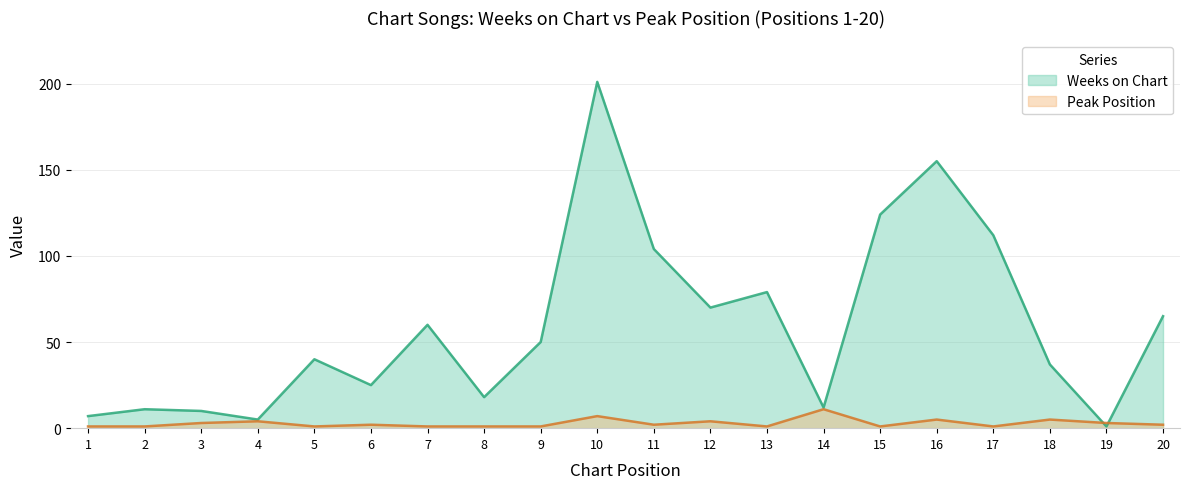

How many series are shown in this chart?

2